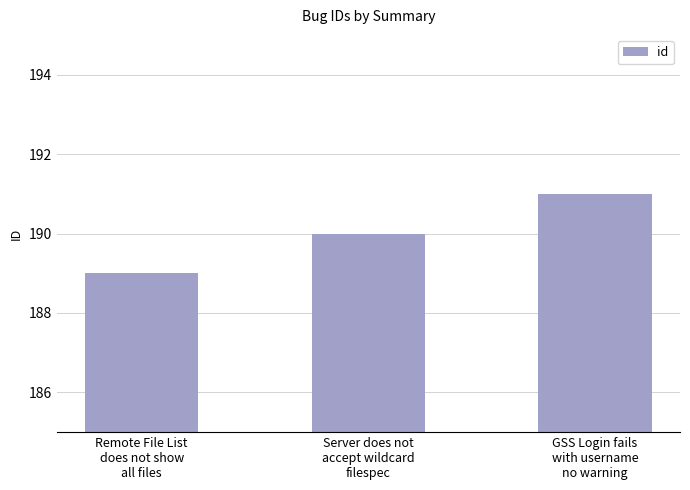

What is the label of the 2nd bar from the right?

Server does not
accept wildcard
filespec